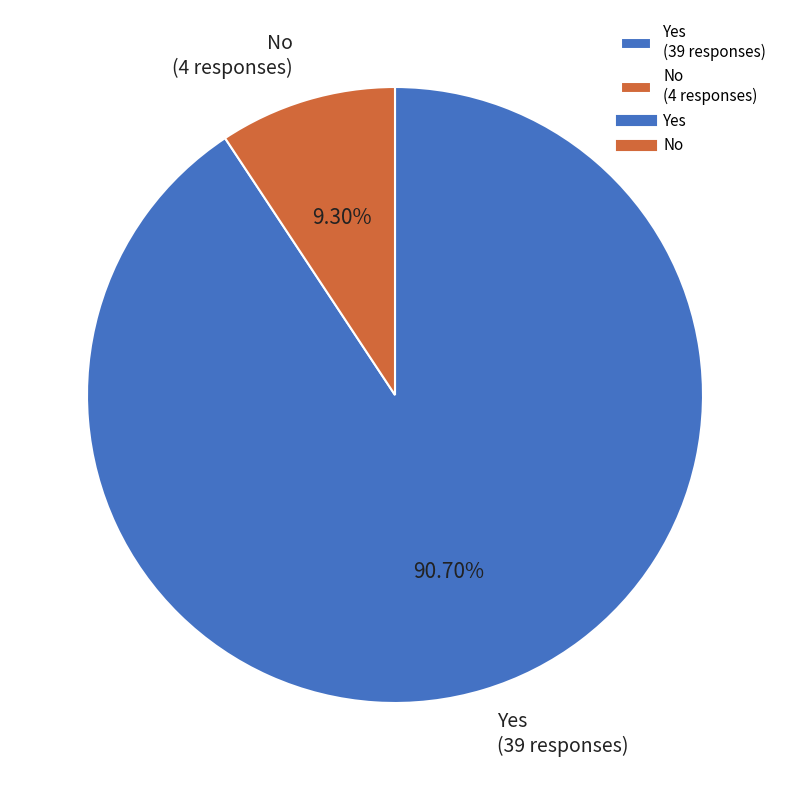

The No slice represents 1% of the pie. True or false?

False